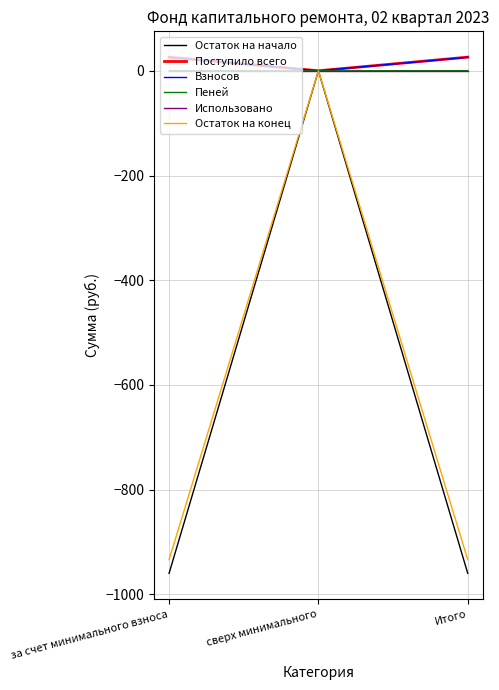

At which label does Остаток на конец reach its peak?

сверх минимального